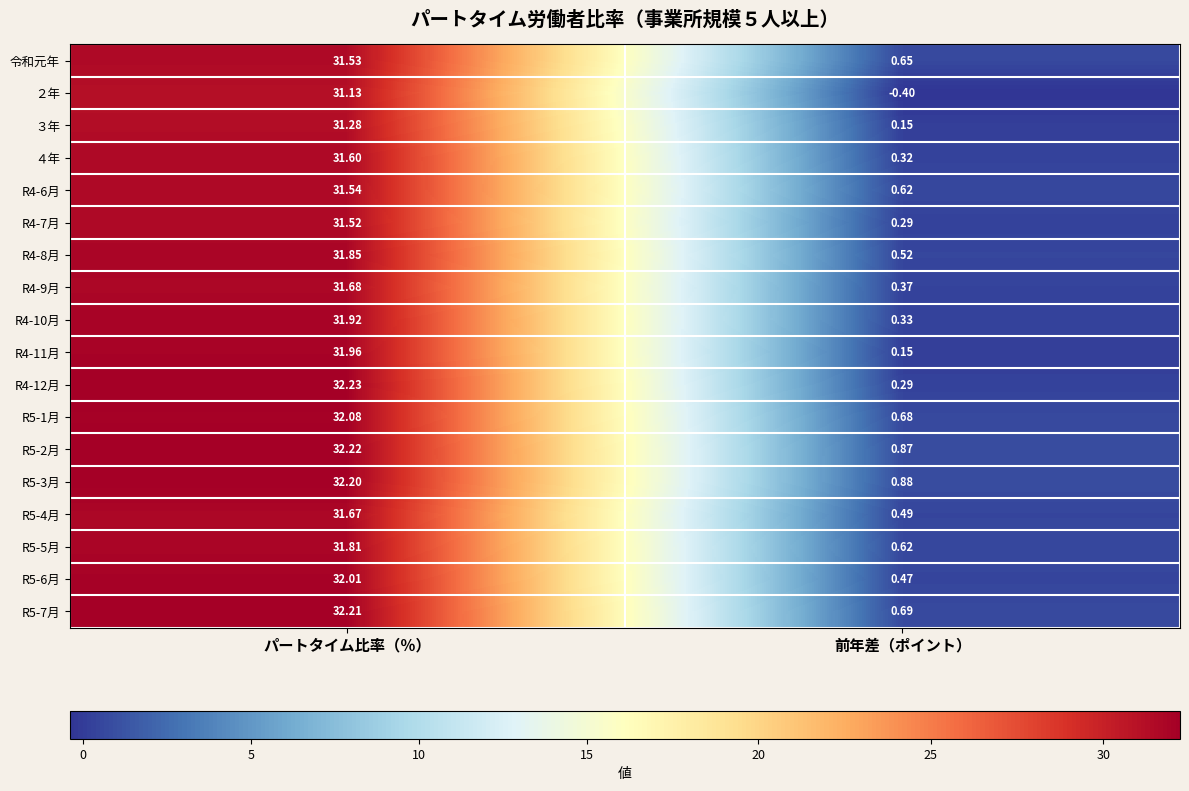

At which category is the sum across all series the highest?

パートタイム比率（％）